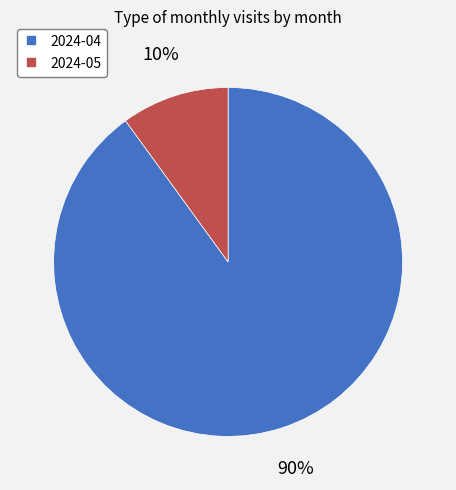

Combined, do 2024-04 and 2024-05 account for over 50%?

Yes